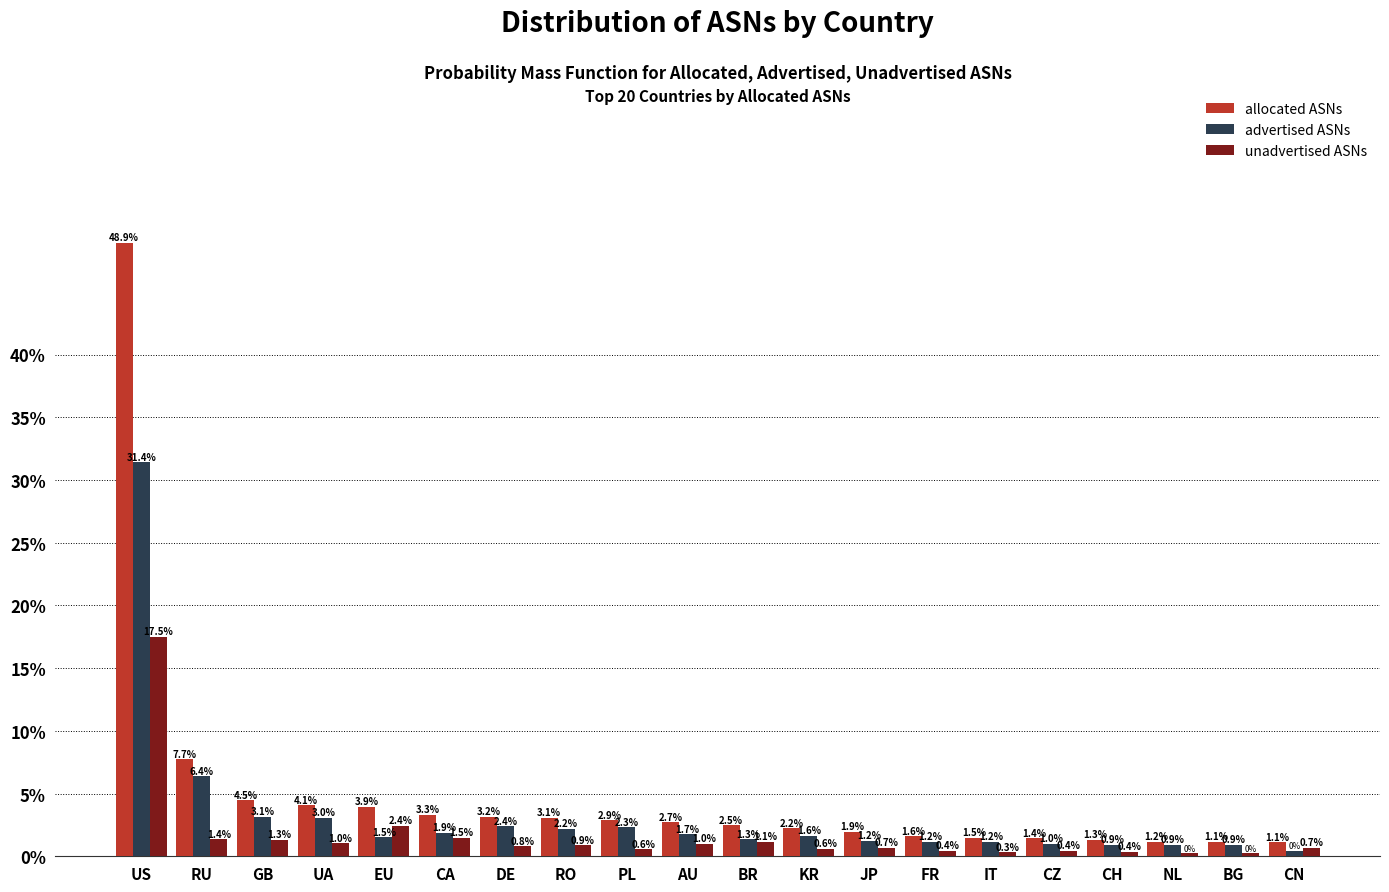

What is the maximum value for unadvertised ASNs?

17.5